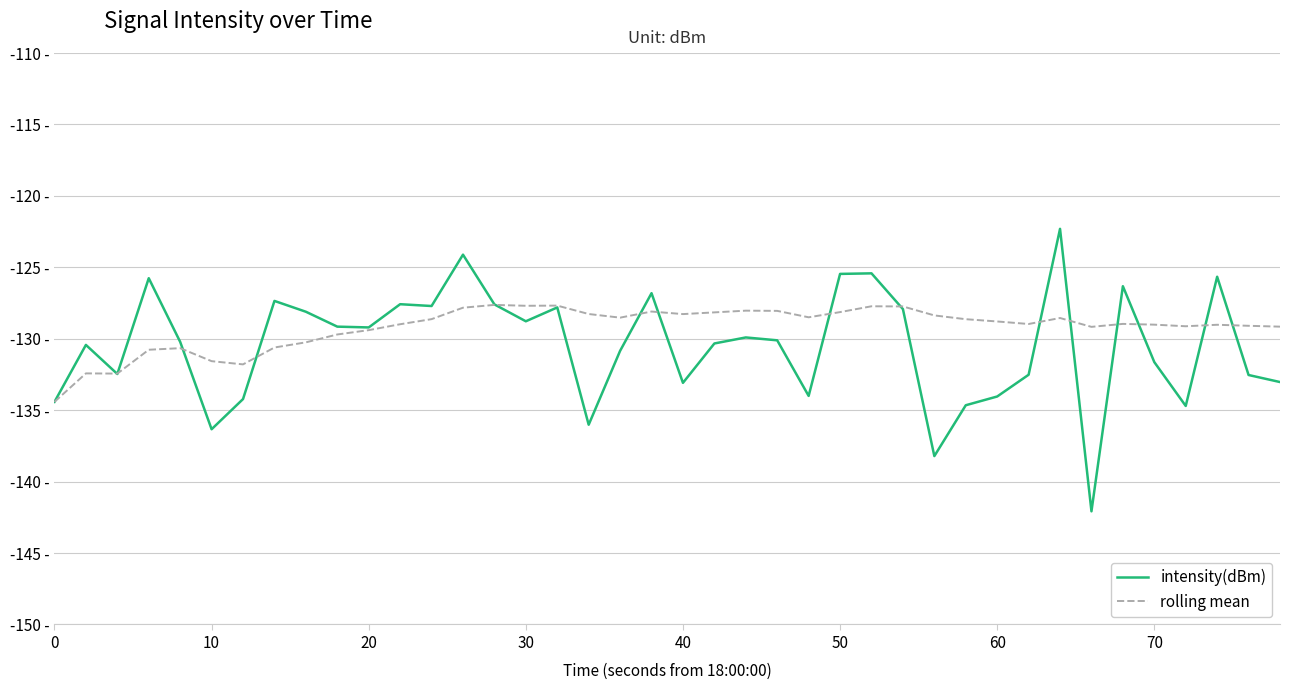

How many intersections are there between rolling mean and intensity(dBm)?

15